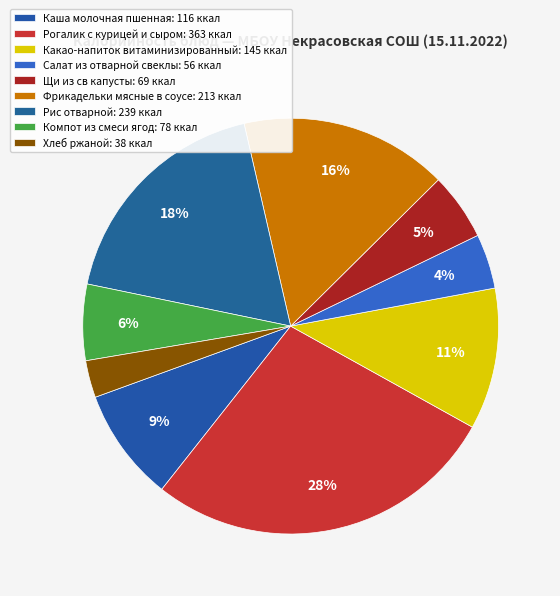

Does Фрикадельки мясные в соусе represent more than half of the total?

No